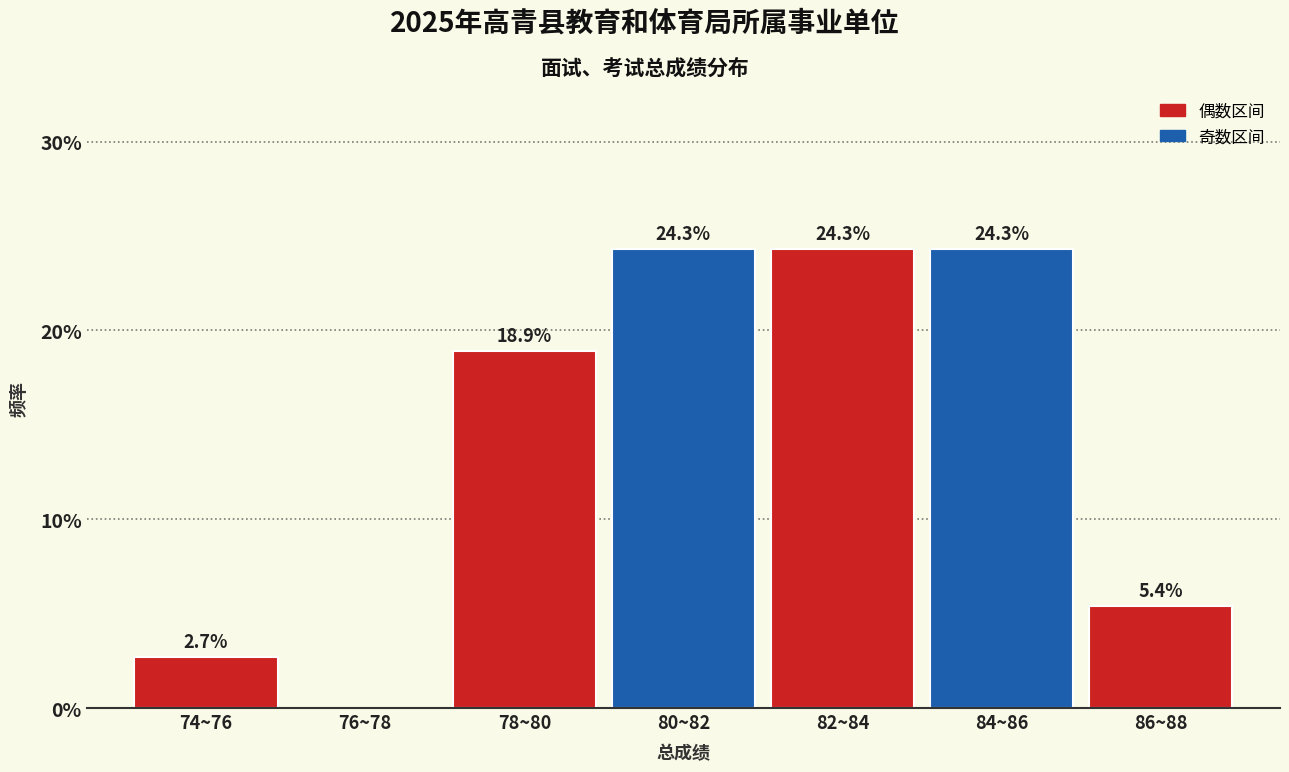

Reading left to right, extract all data points from this chart.

74~76=2.7	76~78=0.0	78~80=18.9	80~82=24.3	82~84=24.3	84~86=24.3	86~88=5.4